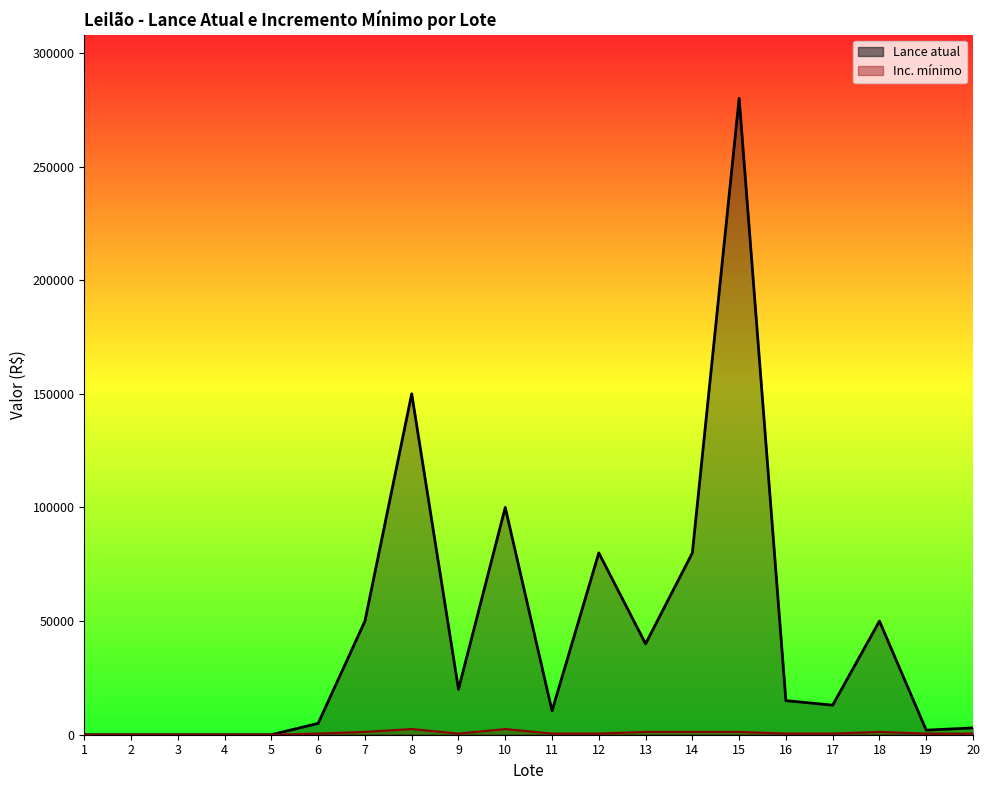

Rank the categories by Inc. mínimo value from lowest to highest.

1, 2, 3, 4, 5, 6, 9, 11, 12, 16, 17, 19, 20, 7, 13, 14, 15, 18, 8, 10